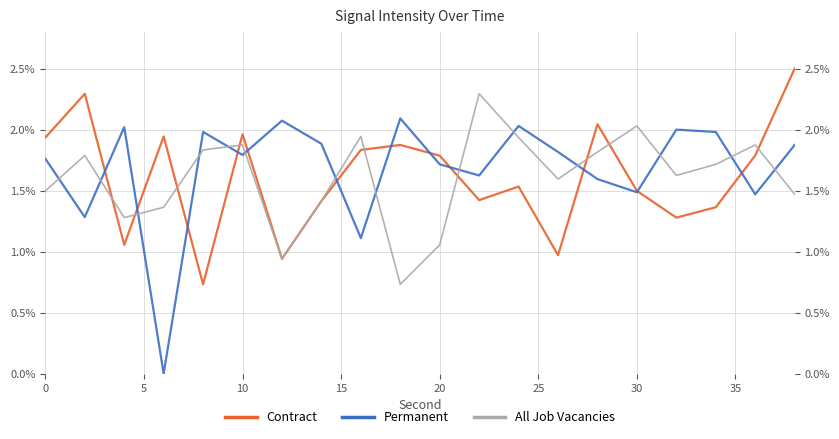

True or false: All Job Vacancies and Contract cross at least once.

True